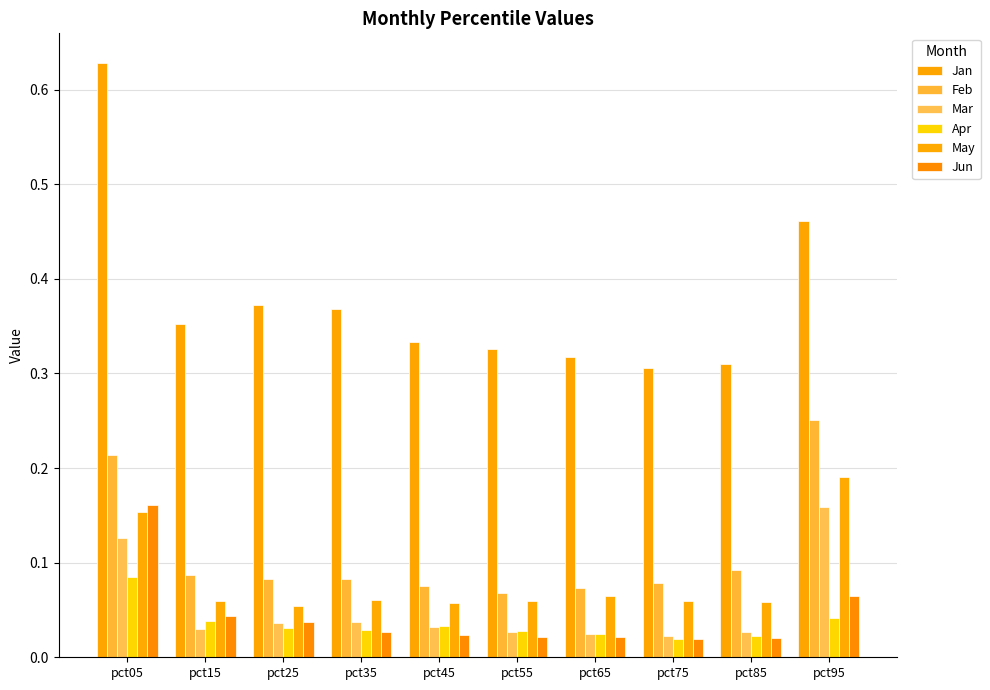

Are the bars horizontal?

No